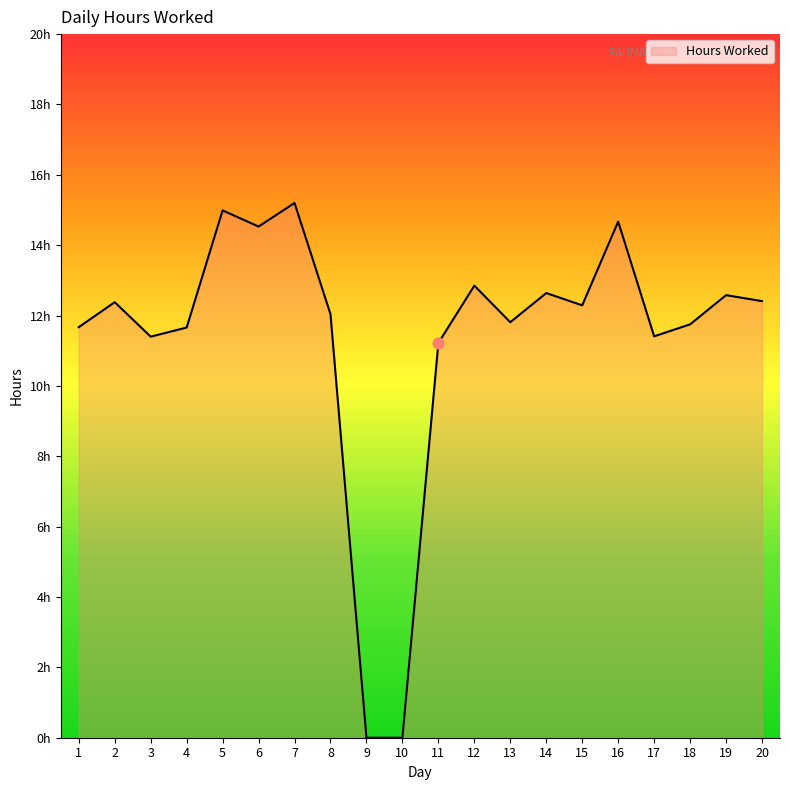

Which has a higher value, 9 or 14?

14